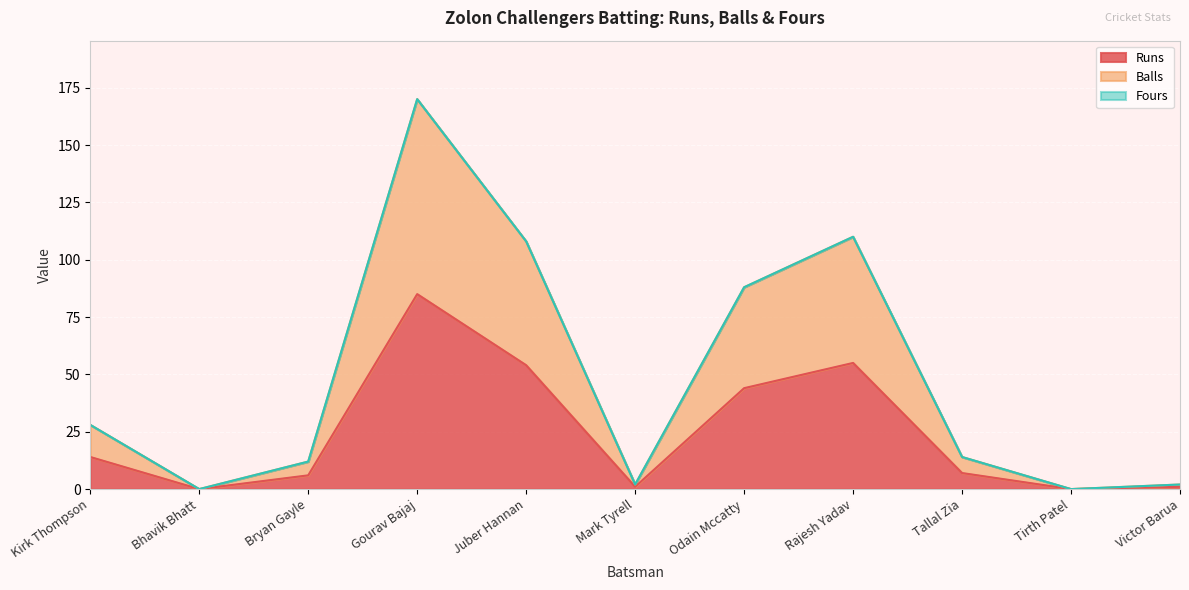

At which category is the sum across all series the highest?

Gourav Bajaj